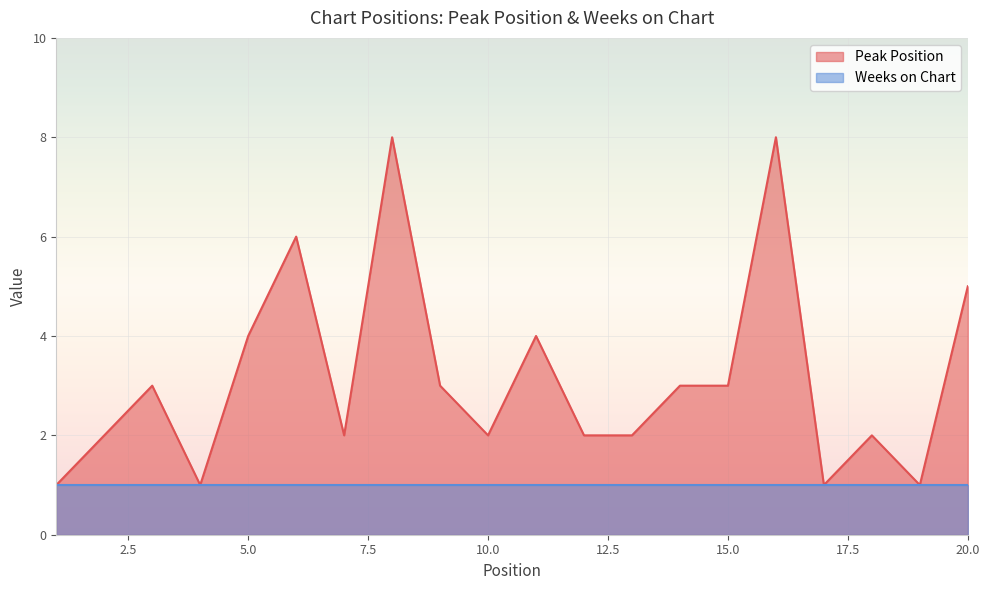

What is the change in value from 3 to 16?

+5